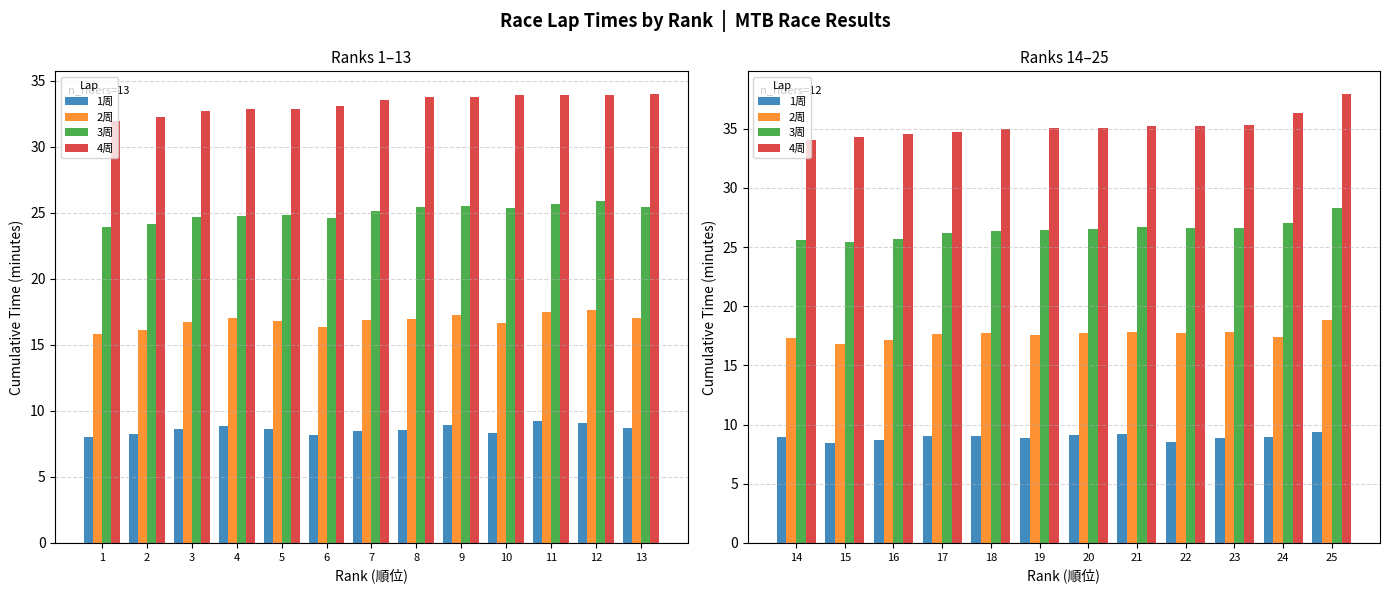

How many groups of bars are there?

12